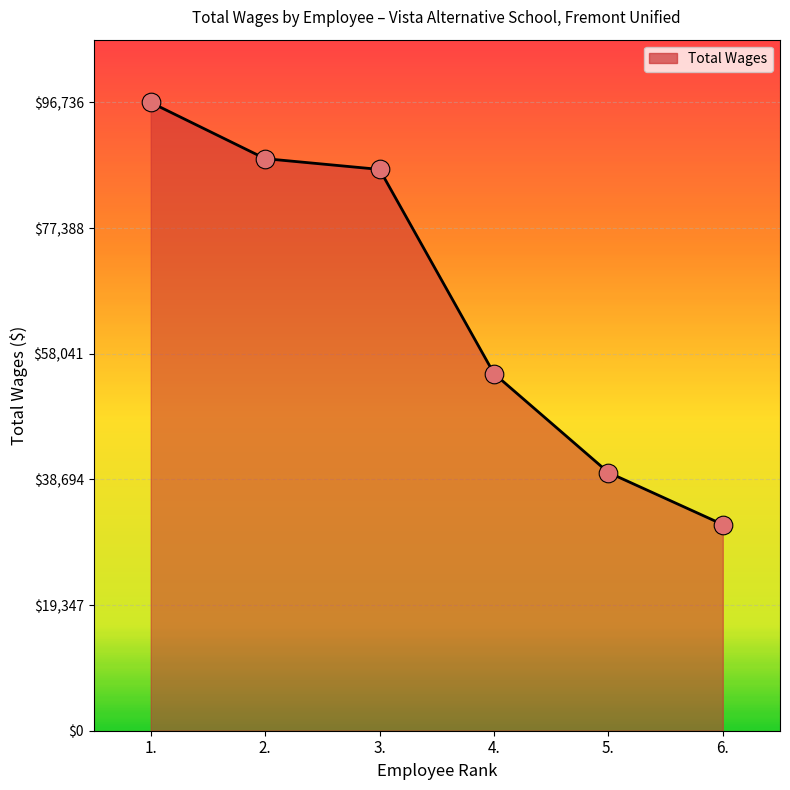

What is the change in value from 1. to 6.?

-64984